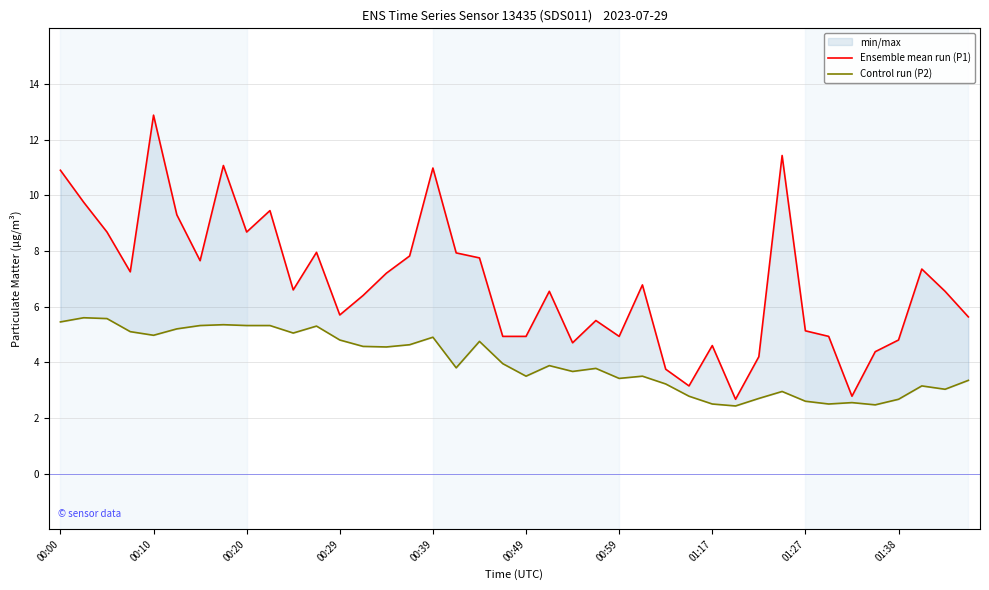

Is the value of Ensemble mean run (P1) at 00:10 greater than the value of Control run (P2) at 00:29?

Yes